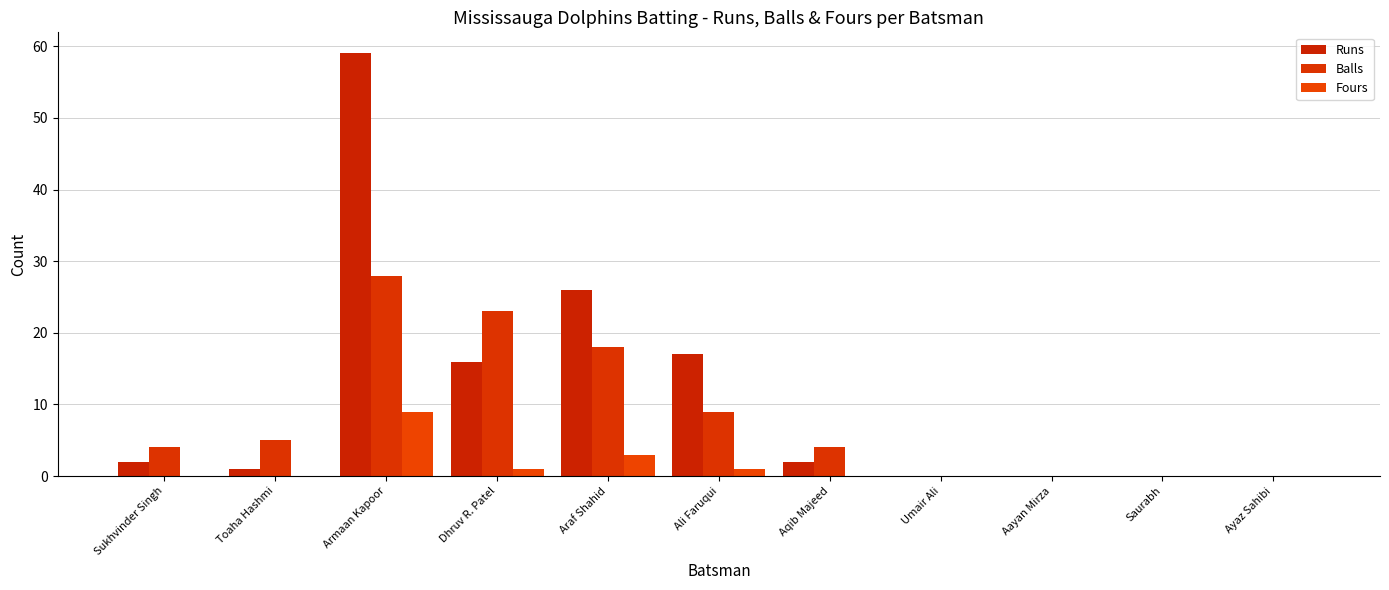

What is the average value of the Runs series?

11